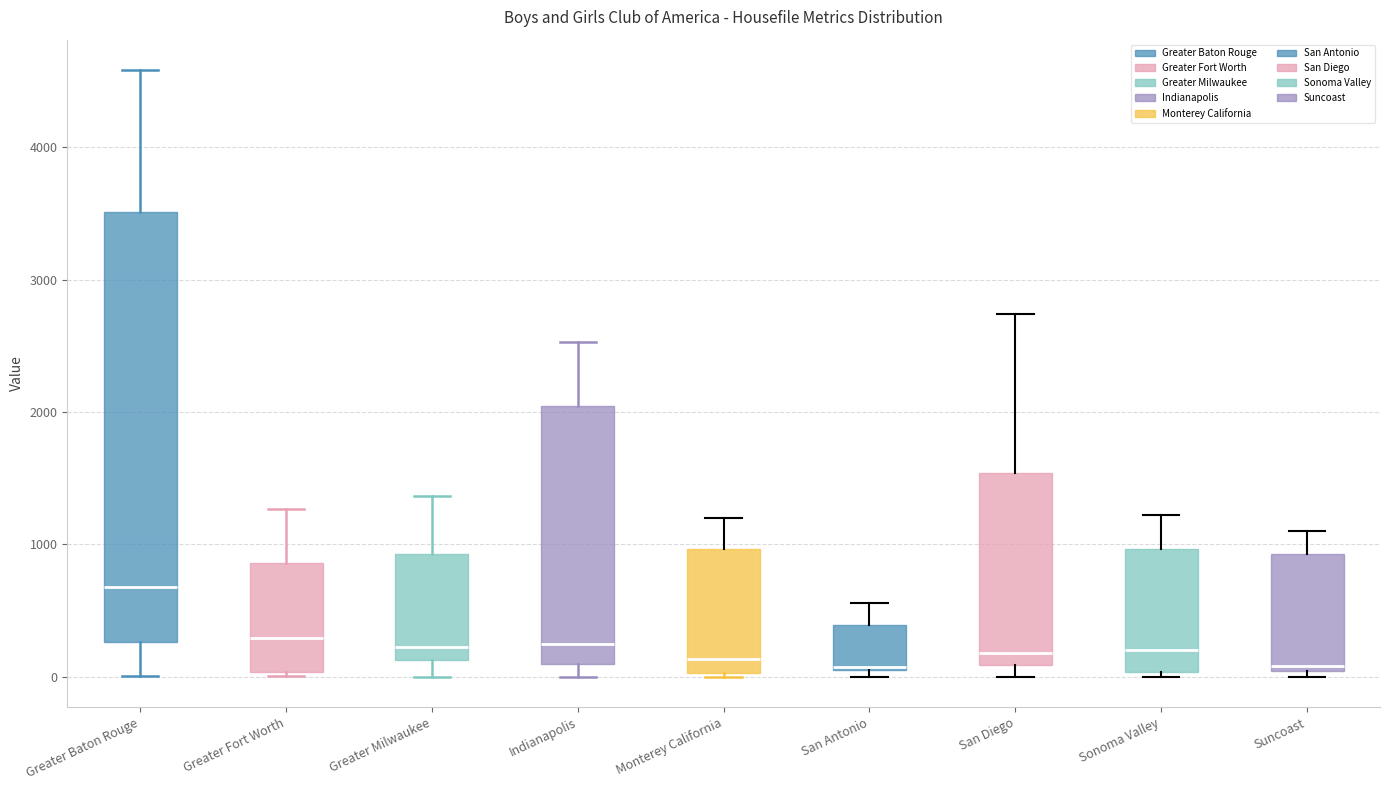

Which box is the tallest, from its lower edge to its upper edge?

Greater Baton Rouge